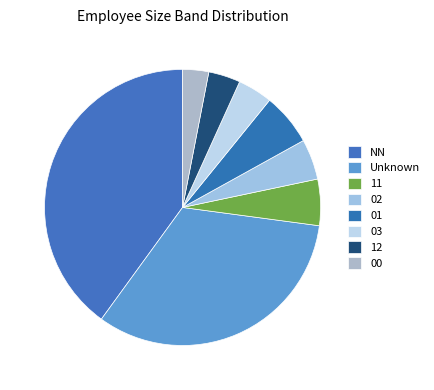

Do 03 and 02 together represent more than half of the pie?

No